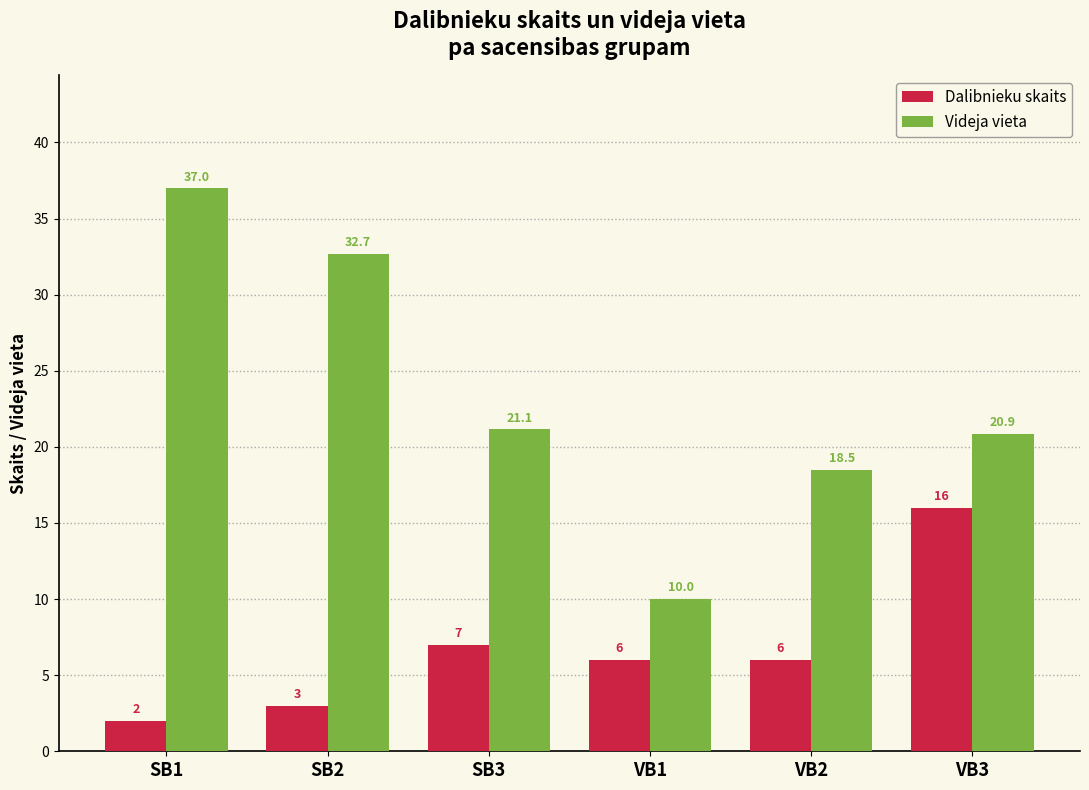

Reading left to right, extract all data points from this chart.

Dalibnieku skaits: 2.0	3.0	7.0	6.0	6.0	16.0
Videja vieta: 37.0	32.7	21.1	10.0	18.5	20.9